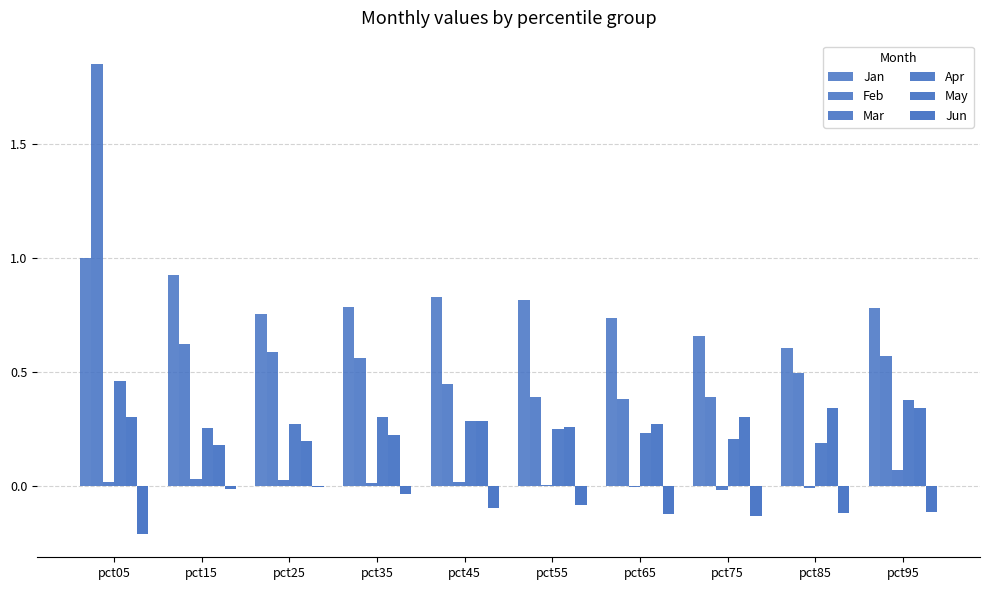

What is the difference between the highest and lowest values at pct45?

0.9